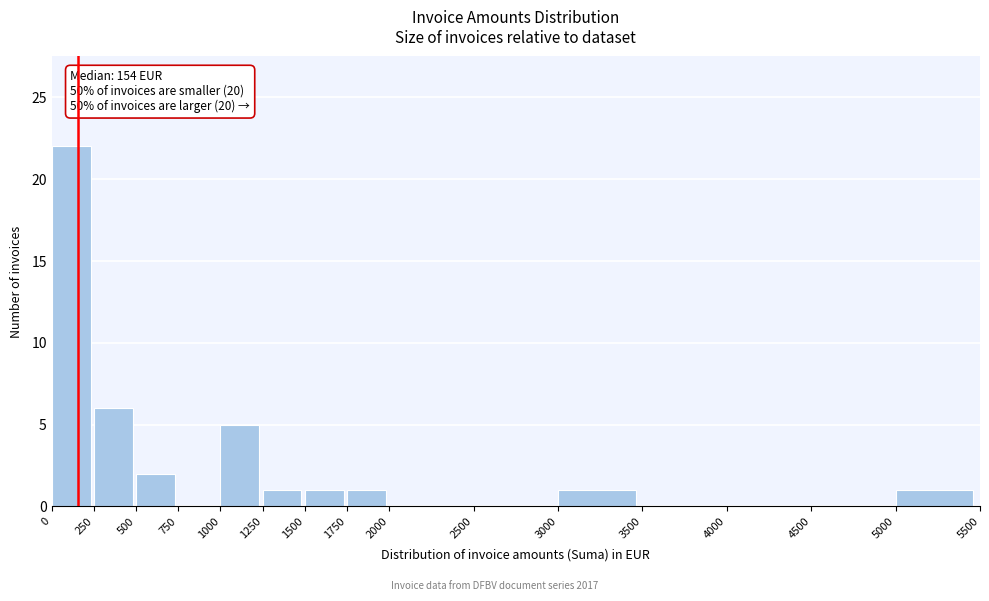

Over which range of the x-axis is the bar tallest?

0 to 250